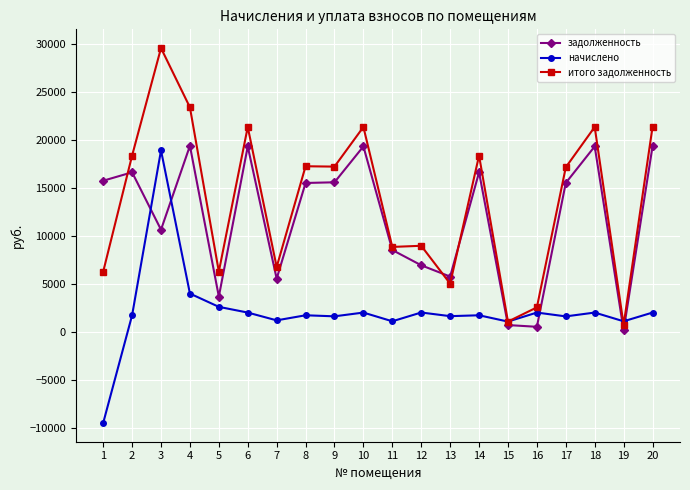

Is the value of задолженность at 20 greater than the value of начислено at 9?

Yes